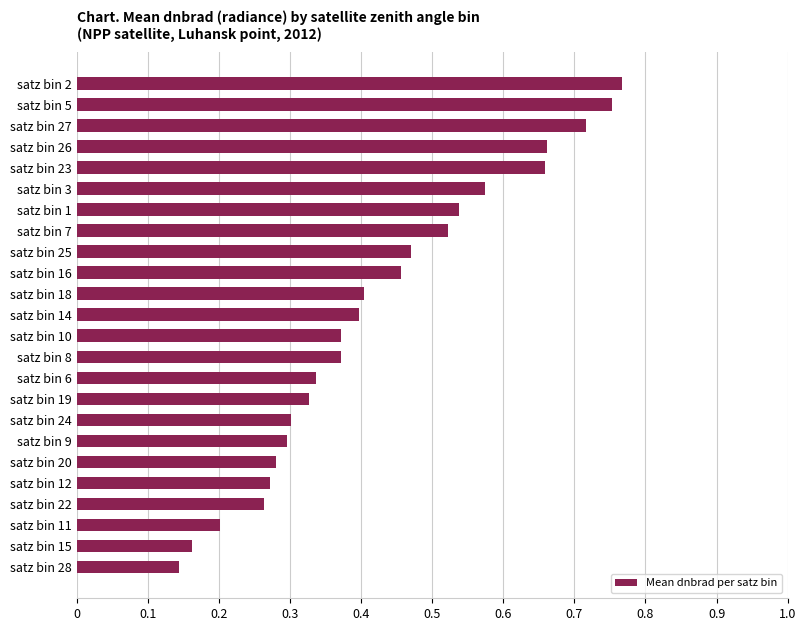

Is it true that the value at satz bin 10 is 0.6?

False